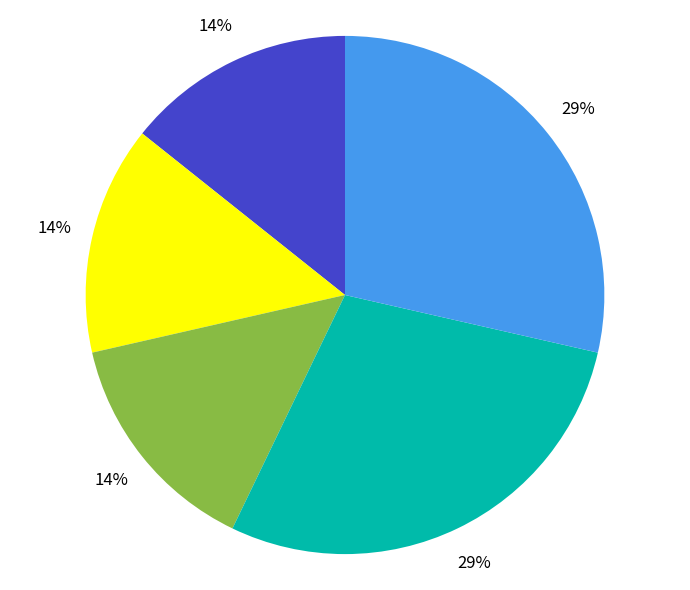

To the nearest percent, what is the average slice percentage?

20%